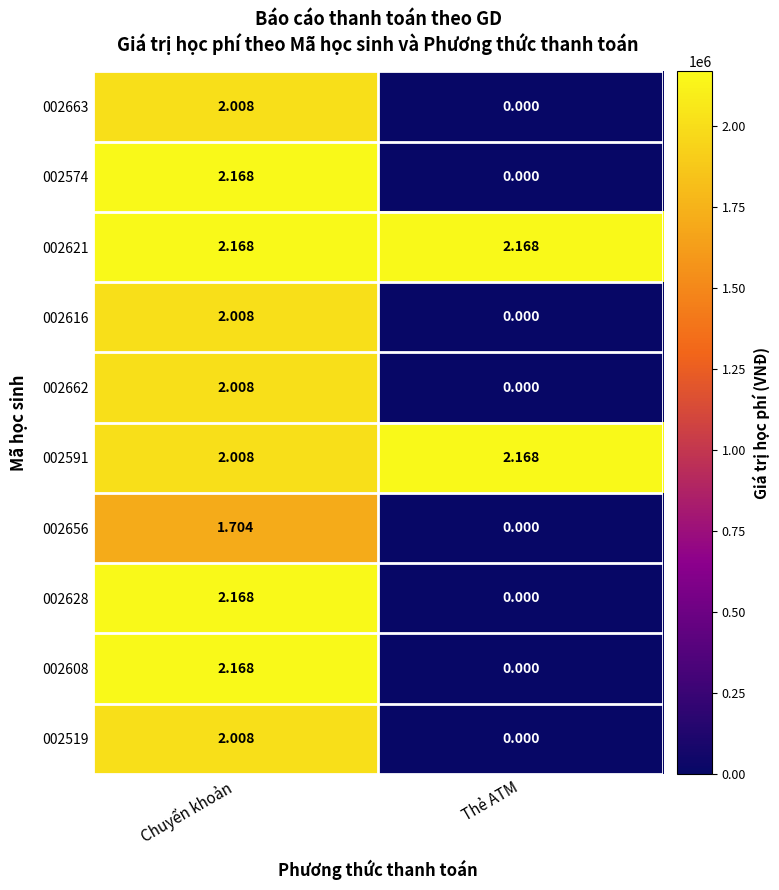

Is the value of 002574 at Chuyển khoản greater than the value of 002662 at Chuyển khoản?

Yes